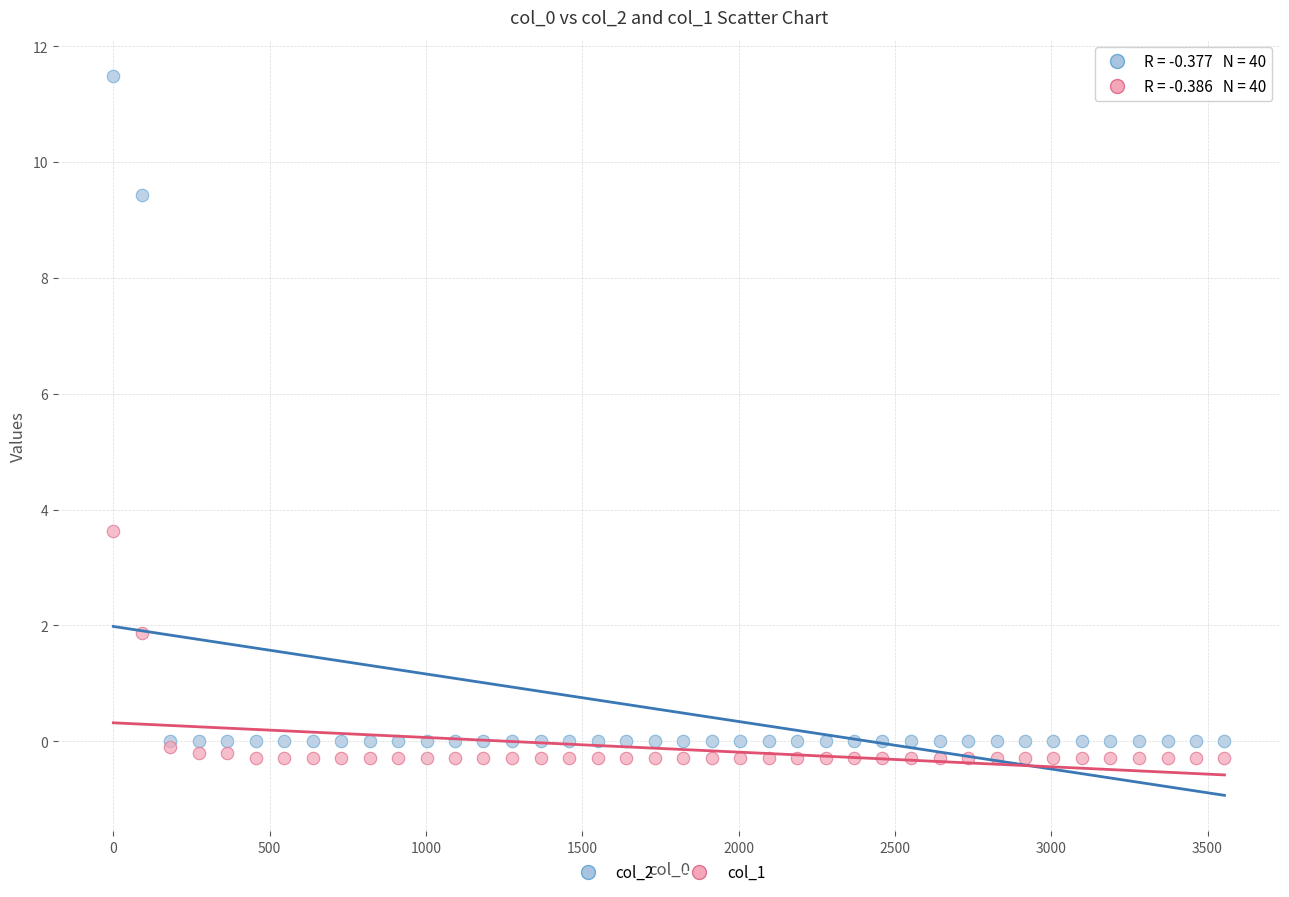

Which series contains the lowest Y value?

col_1